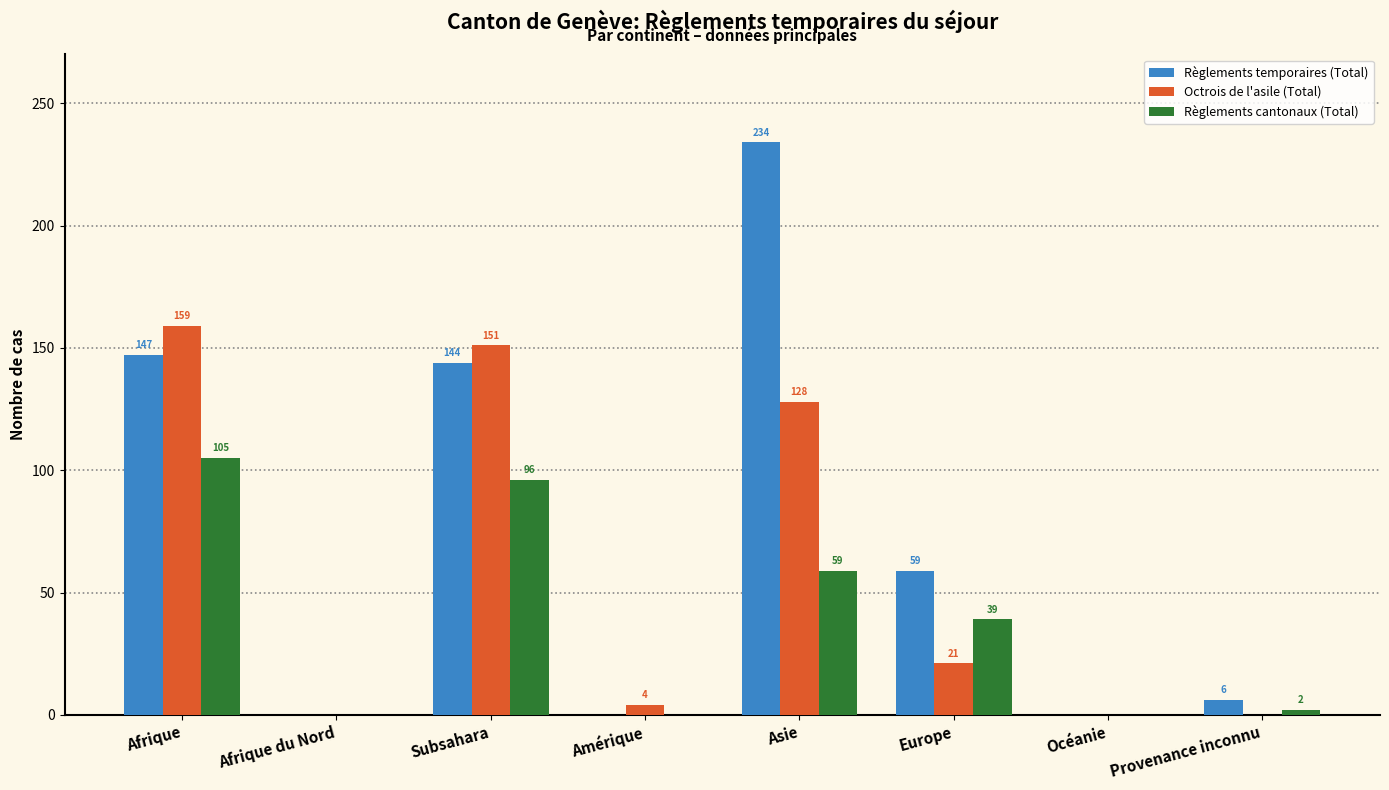

At which label does Règlements cantonaux (Total) first exceed 39?

Afrique